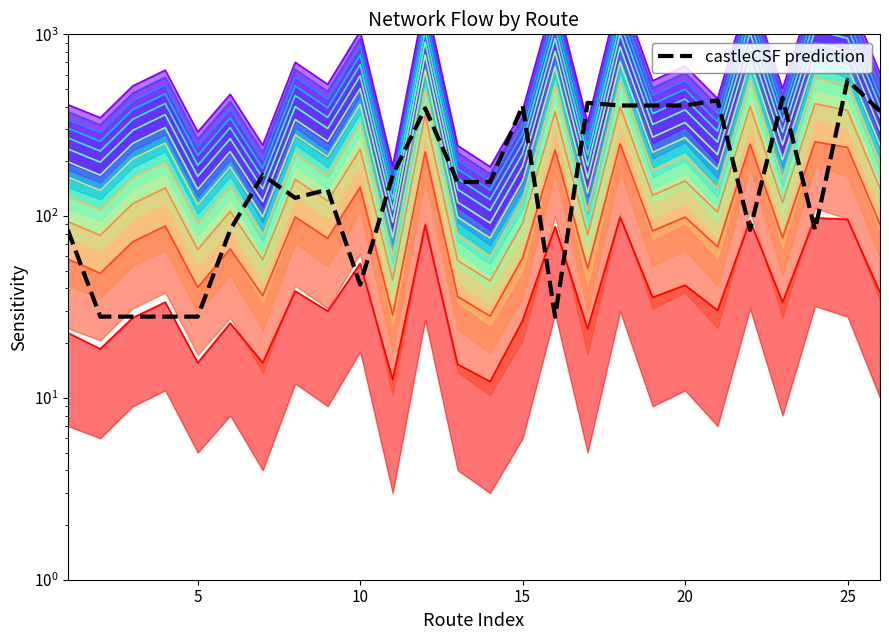

Does the chart have visible grid lines?

No